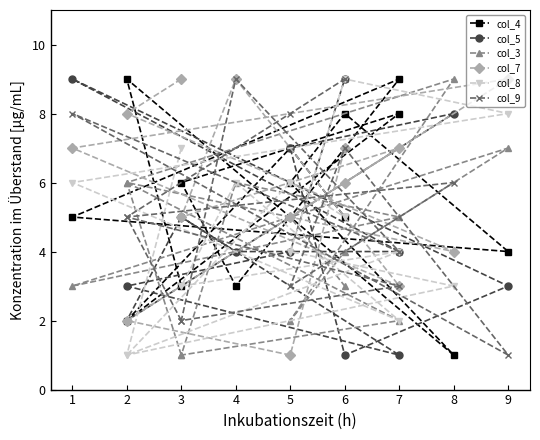

Which series has the largest range (max minus min)?

col_4